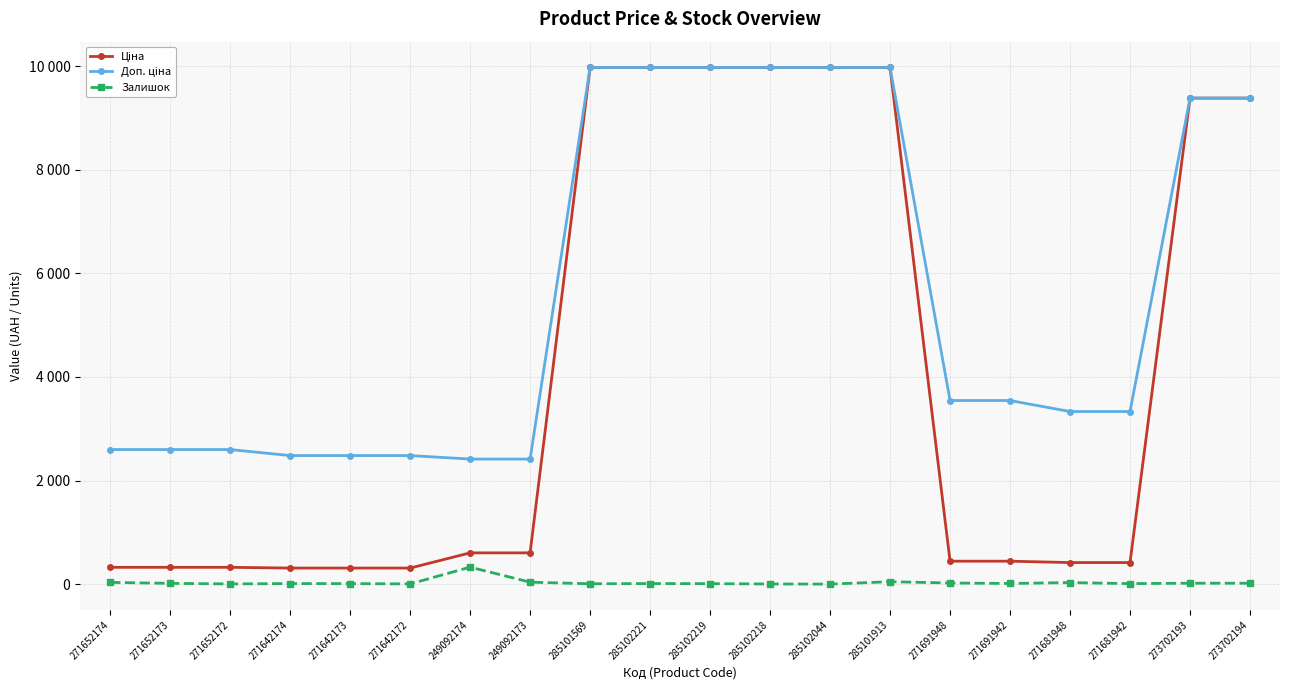

Is it true that Залишок equals 15.0 at 271652173?

True